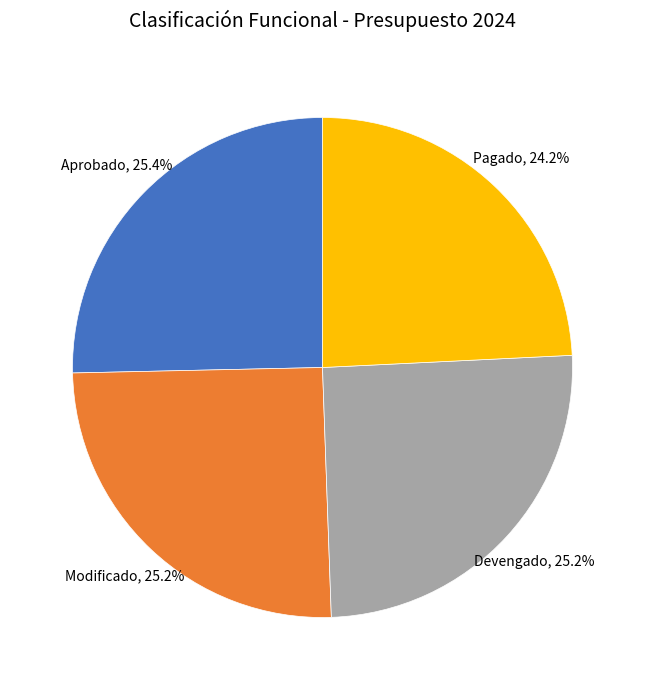

Is the sum of Modificado and Aprobado greater than half?

Yes